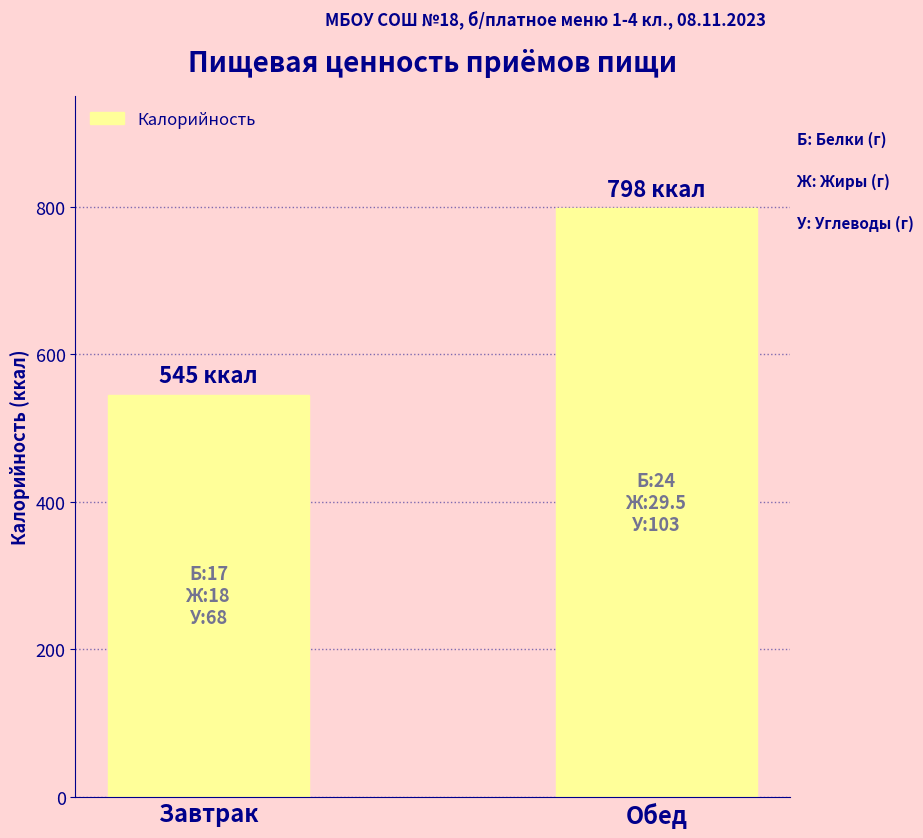

What is the change in value from Завтрак to Обед?

+252.8